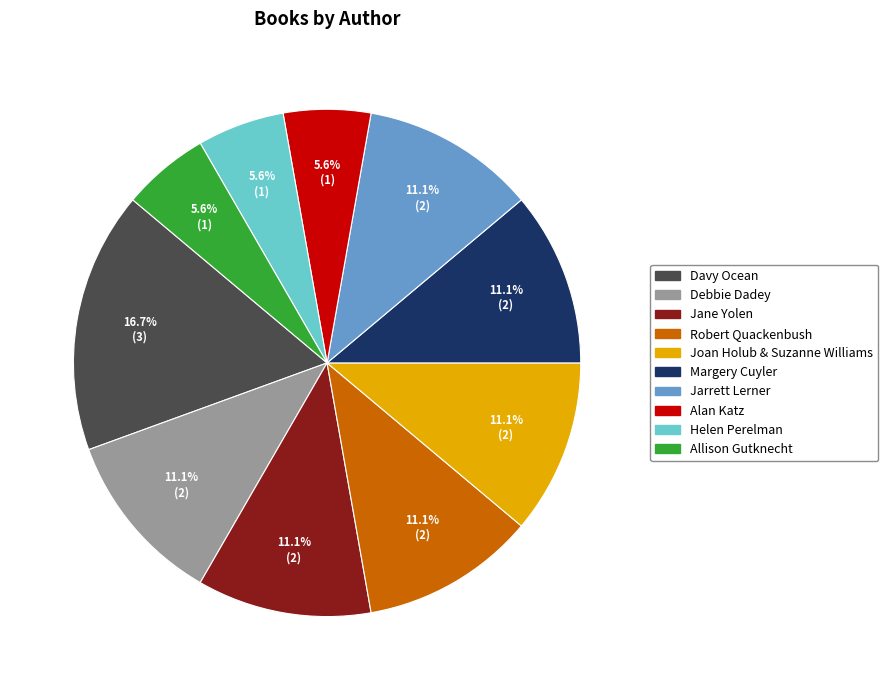

How many segments does this pie chart have?

10